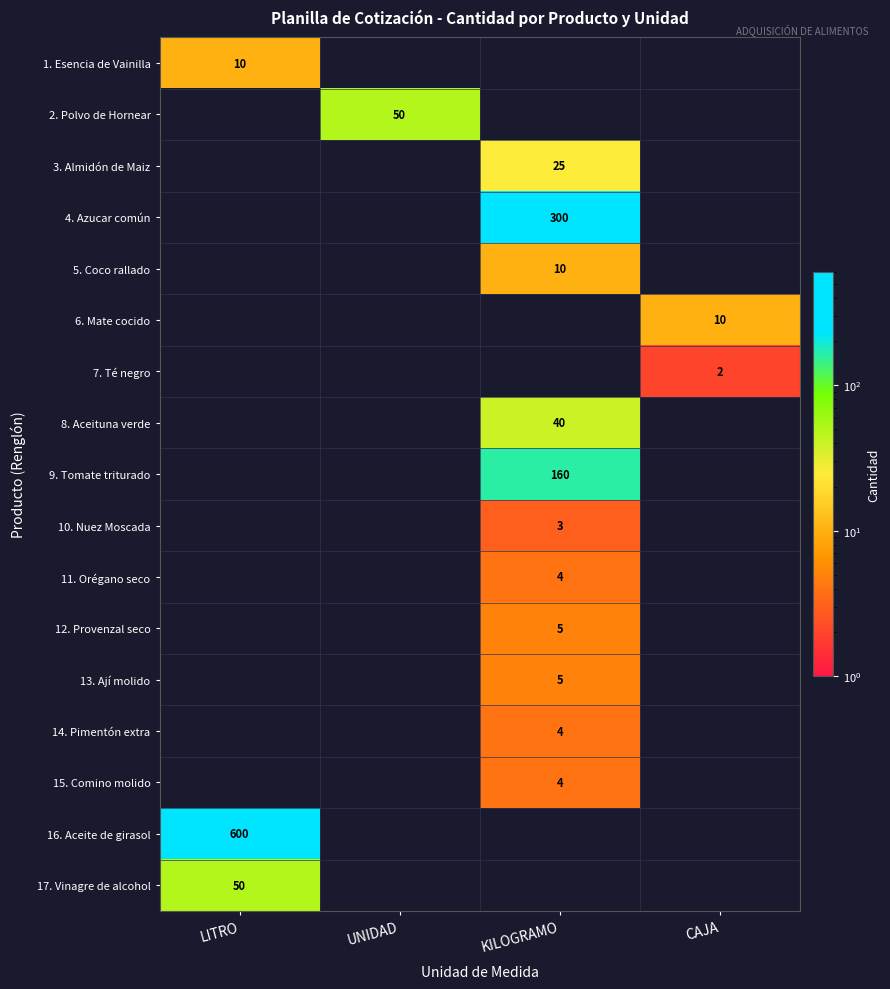

What is the maximum value shown in the chart?

600